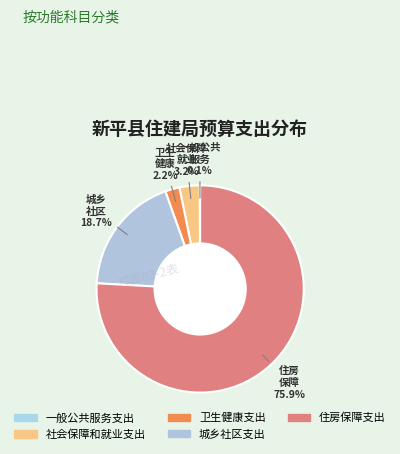

Is the sum of 卫生健康支出 and 住房保障支出 greater than half?

Yes